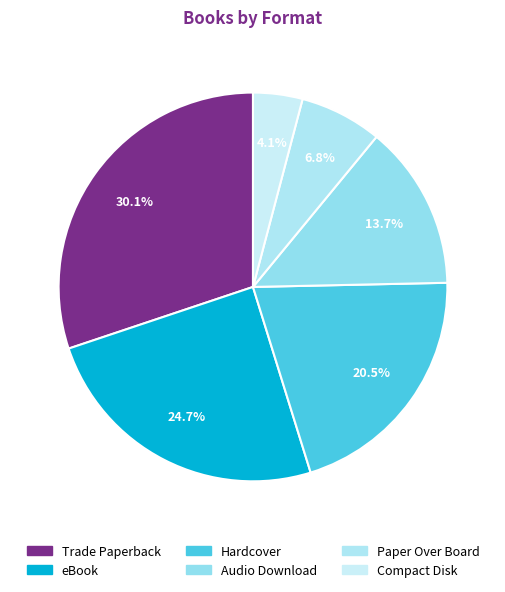

Which has a higher value, Compact Disk or Trade Paperback?

Trade Paperback